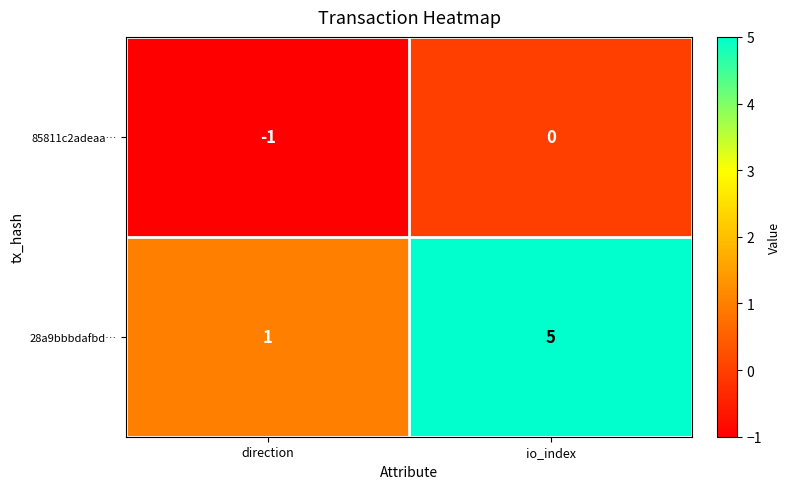

Rank the series by their average value, from highest to lowest.

28a9bbbdafbd…, 85811c2adeaa…